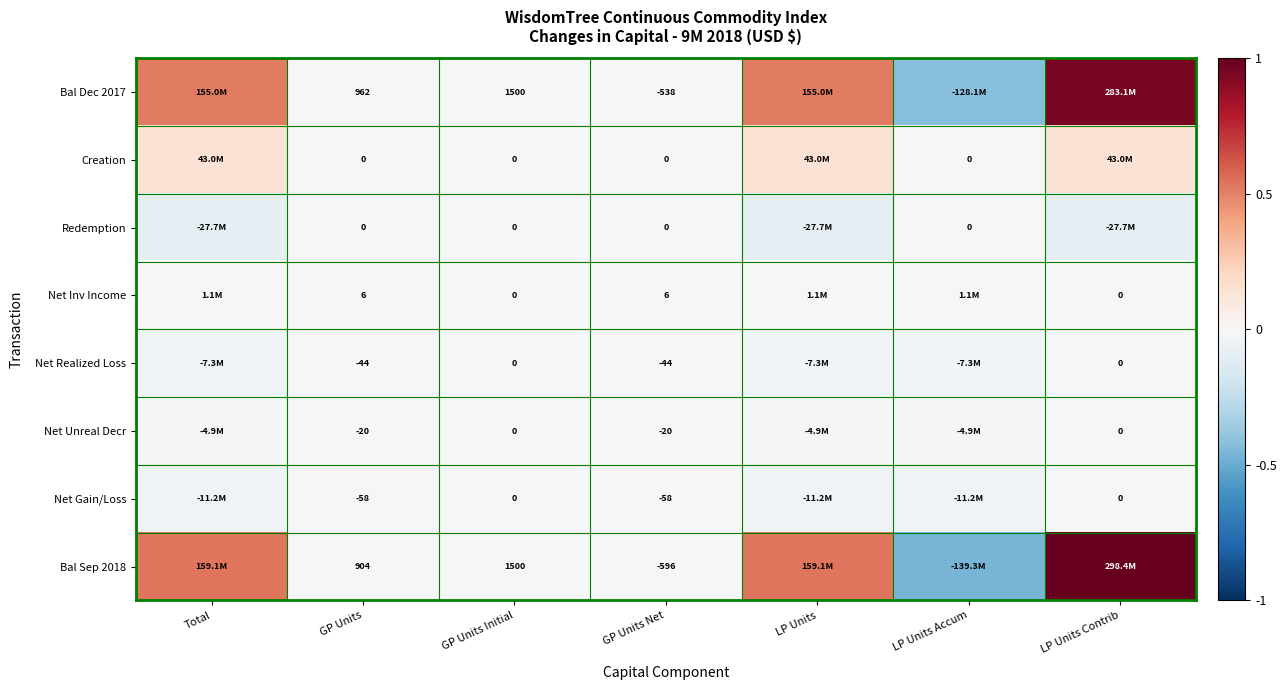

Count the number of categories in the chart.

7